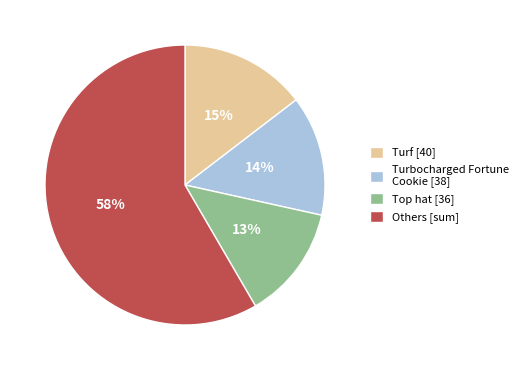

Count the number of slices in the pie.

4